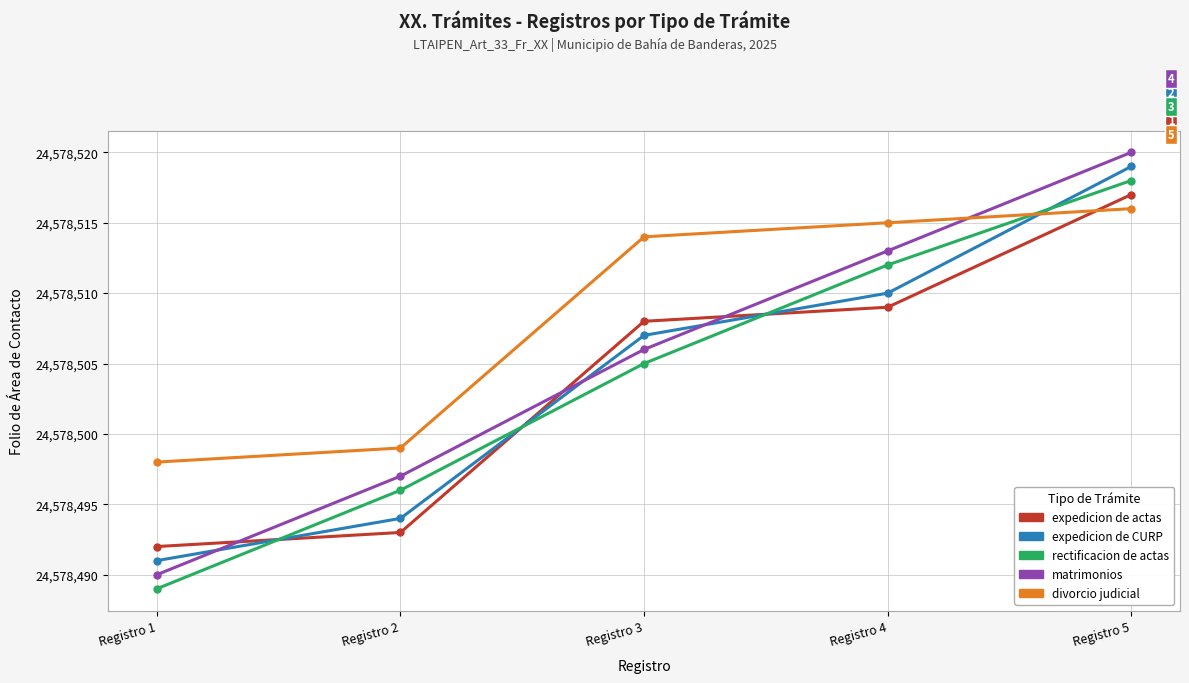

True or false: rectificacion de actas and matrimonios intersect in this chart.

False